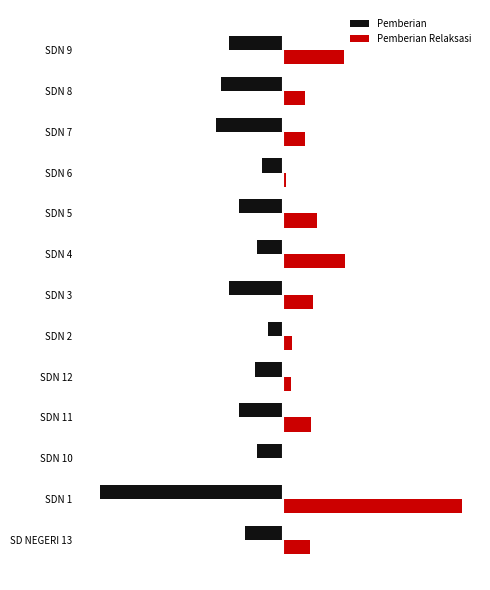

What are all the series names shown in the legend?

Pemberian, Pemberian Relaksasi